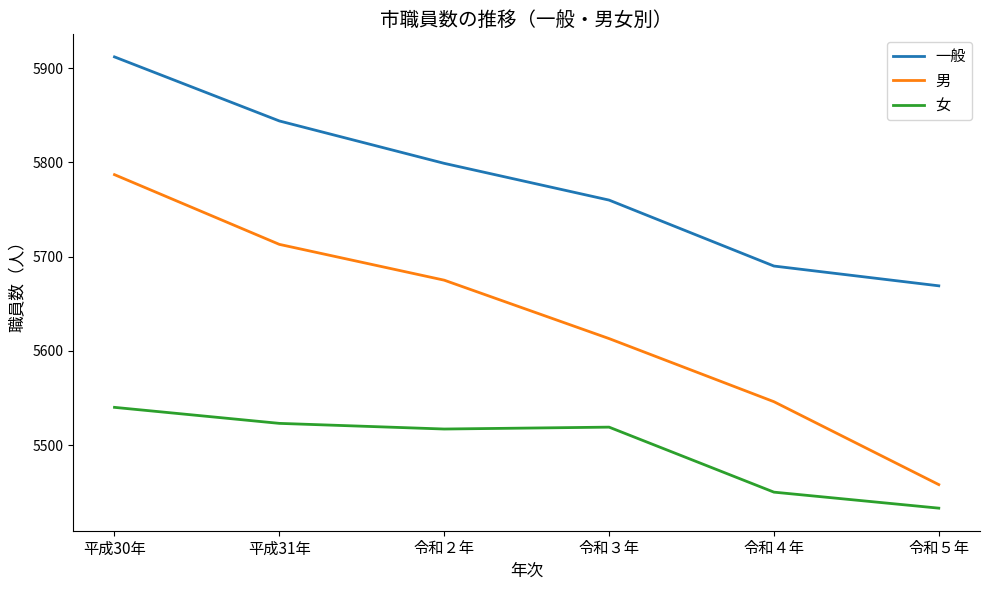

What is the difference between the 男 values at 令和４年 and 令和３年?

67